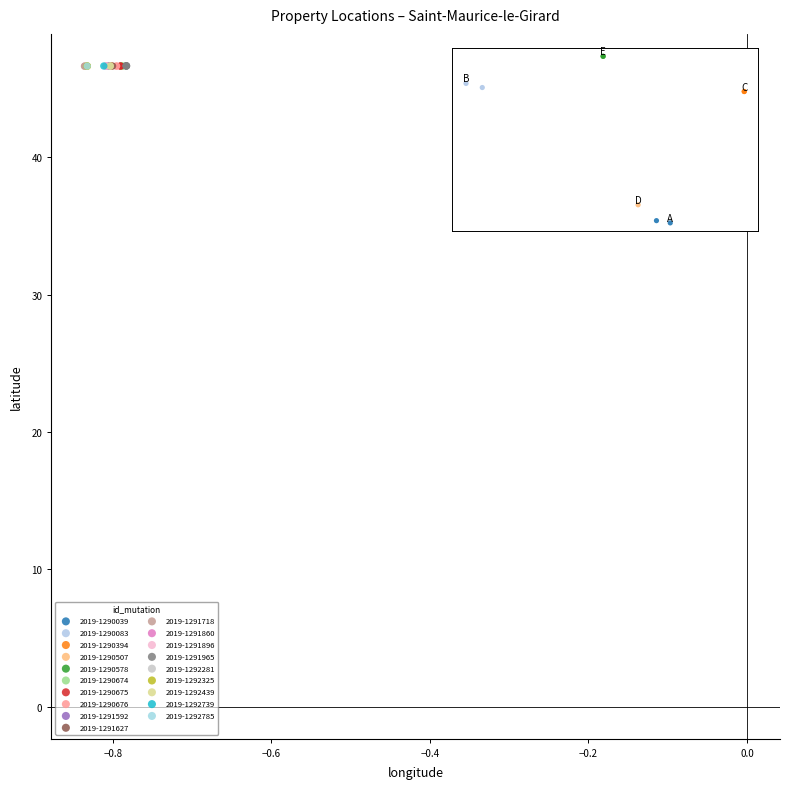

What are all the series names shown in the legend?

2019-1290039, 2019-1290083, 2019-1290394, 2019-1290507, 2019-1290578, 2019-1290674, 2019-1290675, 2019-1290676, 2019-1291592, 2019-1291627, 2019-1291718, 2019-1291860, 2019-1291896, 2019-1291965, 2019-1292281, 2019-1292325, 2019-1292439, 2019-1292739, 2019-1292785